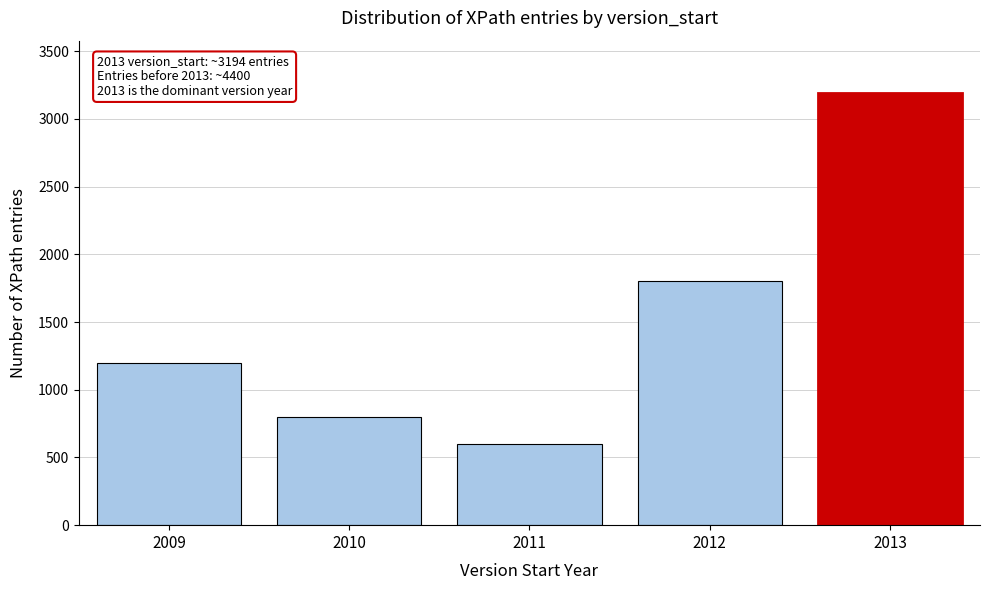

Reading left to right, what are all the values shown in this chart?

2009=1200	2010=800	2011=600	2012=1800	2013=3194